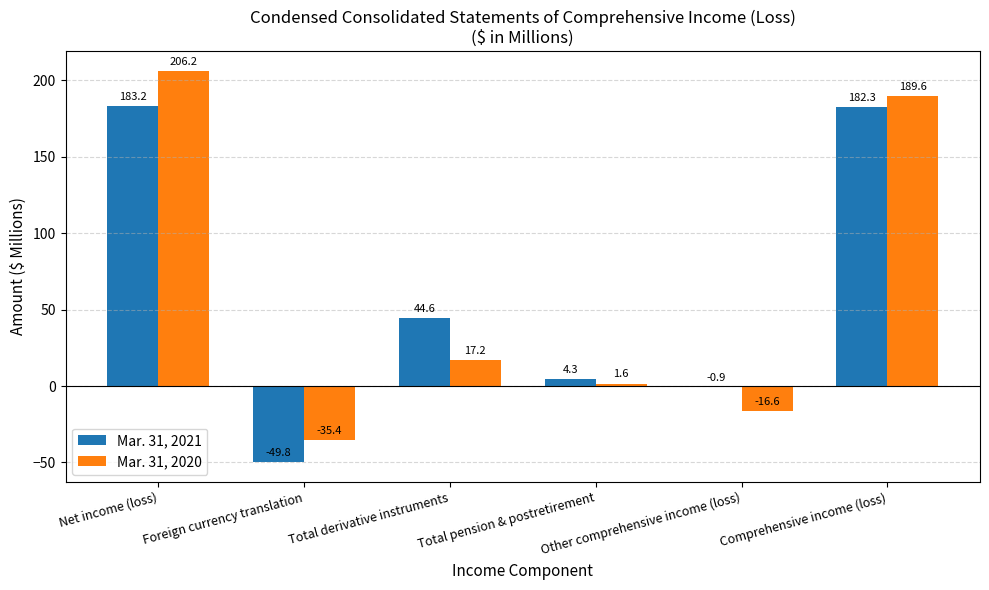

True or false: Mar. 31, 2020 has a value of -5.0 at Other comprehensive income (loss).

False